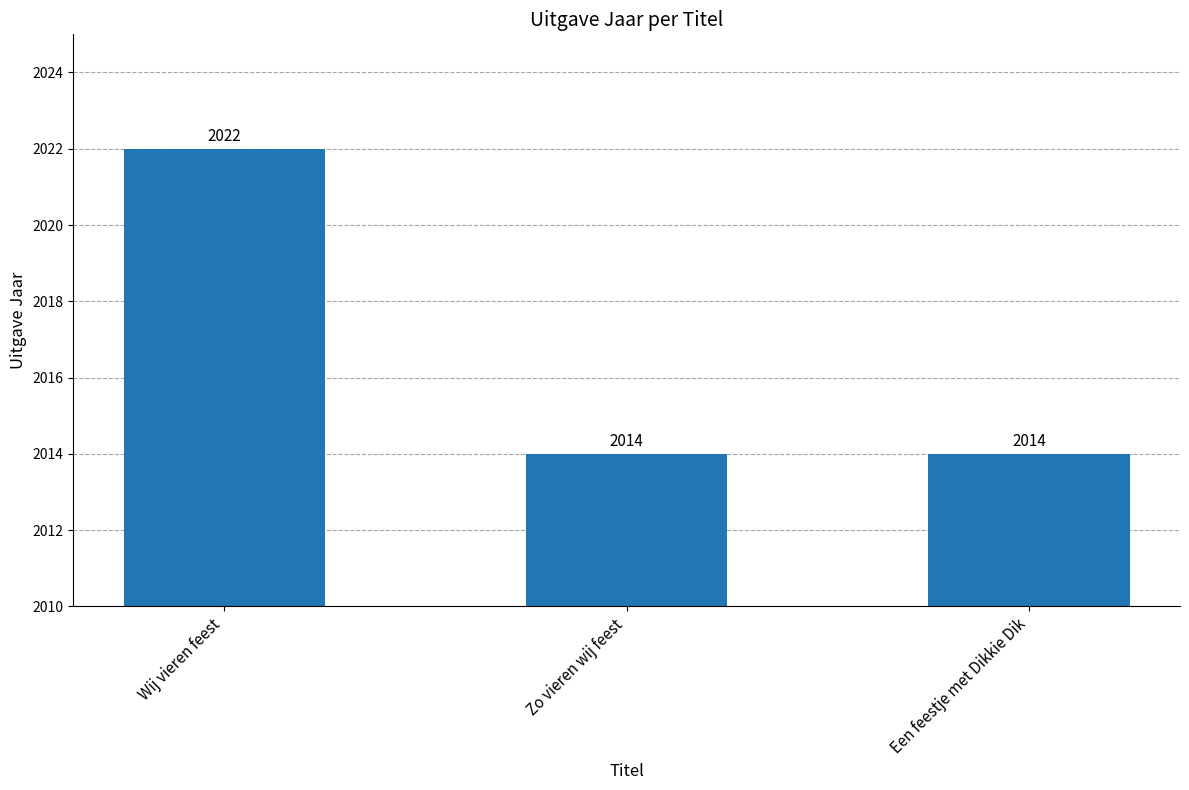

What is the difference between the values at Een feestje met Dikkie Dik and Wij vieren feest?

8